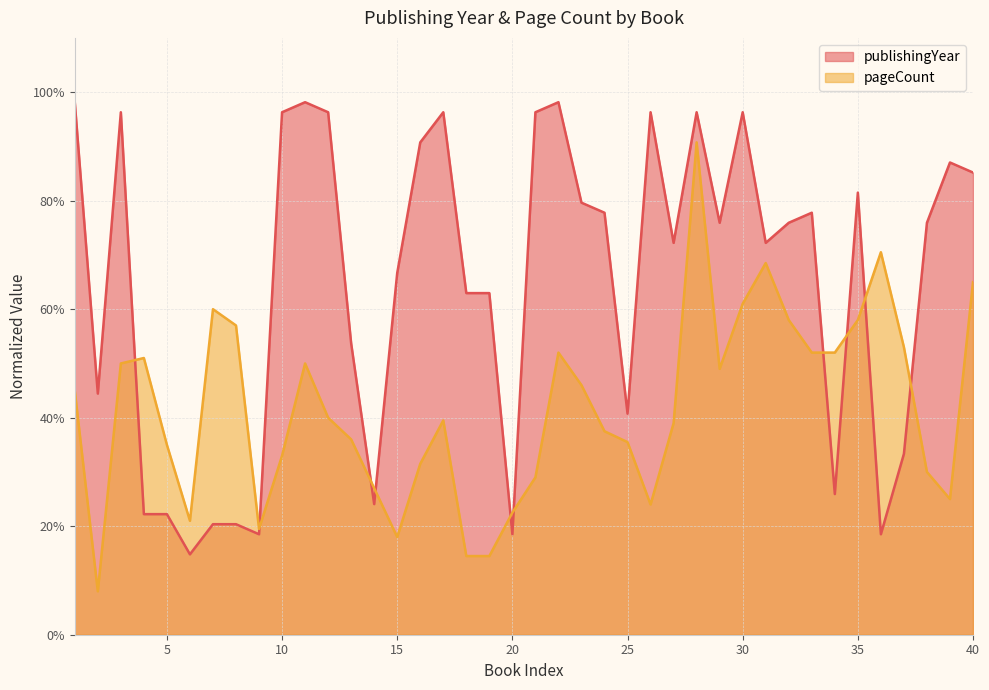

How many times do pageCount and publishingYear cross each other?

10